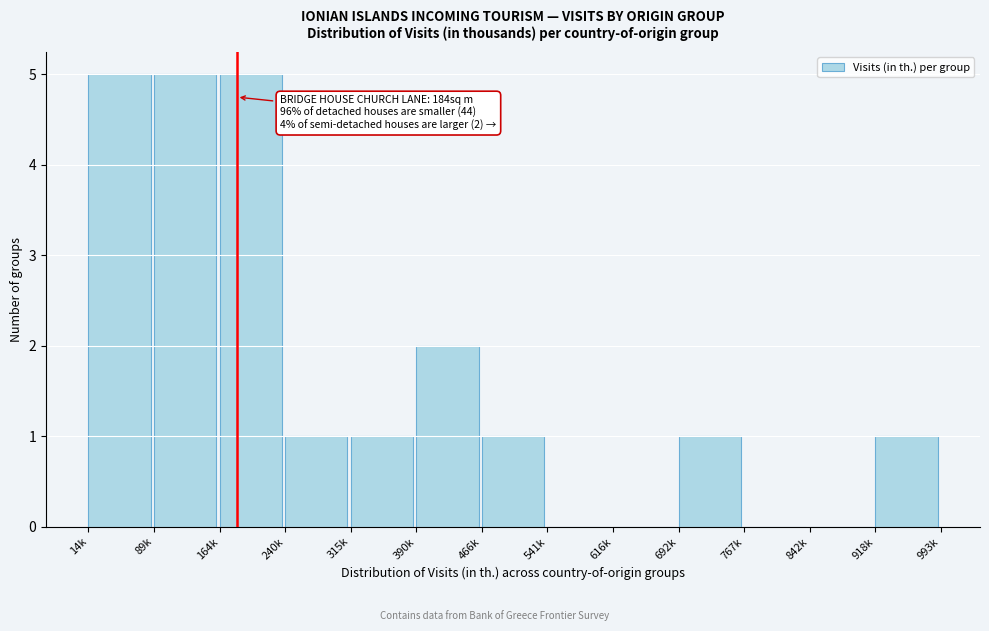

Reading left to right, what are all the values shown in this chart?

14k=5	89k=5	164k=5	240k=1	315k=1	390k=2	466k=1	541k=0	616k=0	692k=1	767k=0	842k=0	918k=1